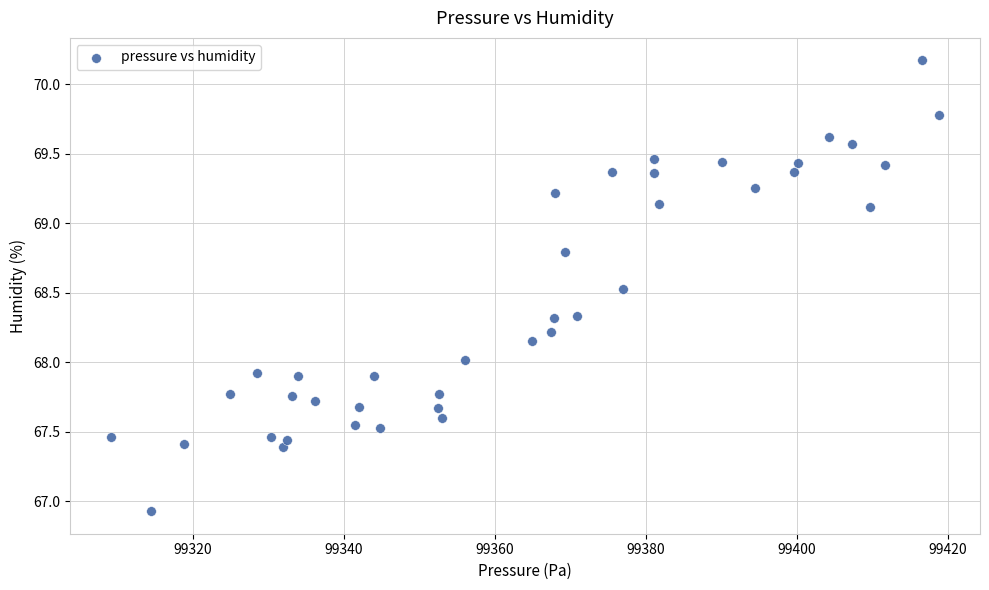

What is the range of X values (max minus min)?

109.6